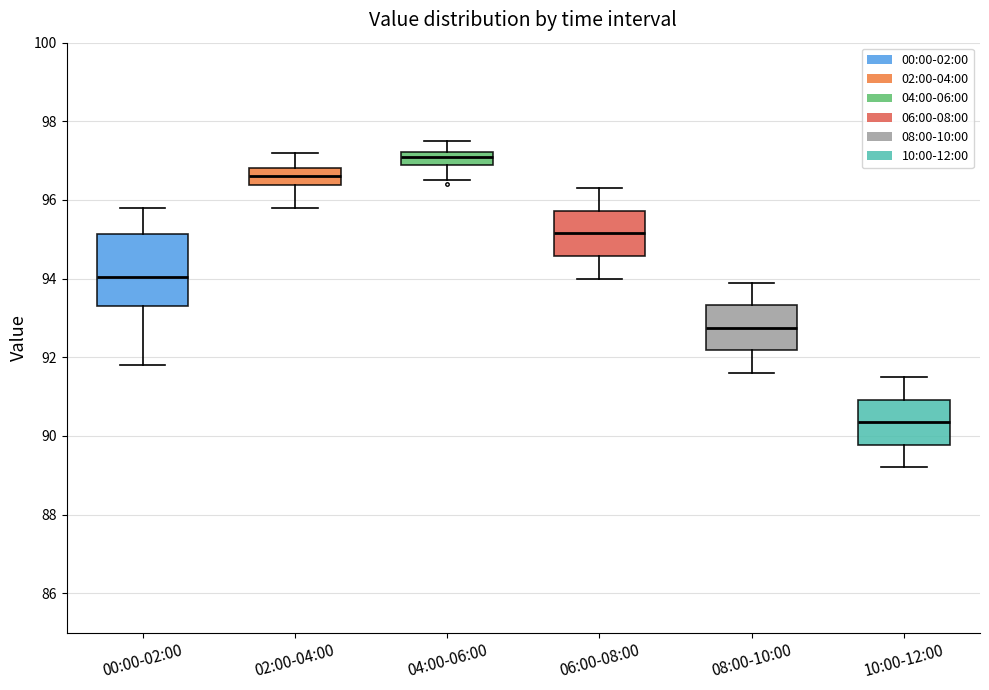

Reading left to right, transcribe this box plot: for each box, give where its median line is, the range the box spans, and where its two whiskers end, as read against the y-axis. The values are not printed on the chart, so give them approximately, as read against the axis.

00:00-02:00: median 94.0, box 93.4 to 95.2, whiskers 91.8 to 95.8
02:00-04:00: median 96.6, box 96.4 to 96.8, whiskers 95.8 to 97.2
04:00-06:00: median 97.2 (inside the box), box 97.0 to 97.2, whiskers 96.6 to 97.6
06:00-08:00: median 95.2, box 94.6 to 95.8, whiskers 94.0 to 96.4
08:00-10:00: median 92.8, box 92.2 to 93.4, whiskers 91.6 to 94.0
10:00-12:00: median 90.4, box 89.8 to 91.0, whiskers 89.2 to 91.6